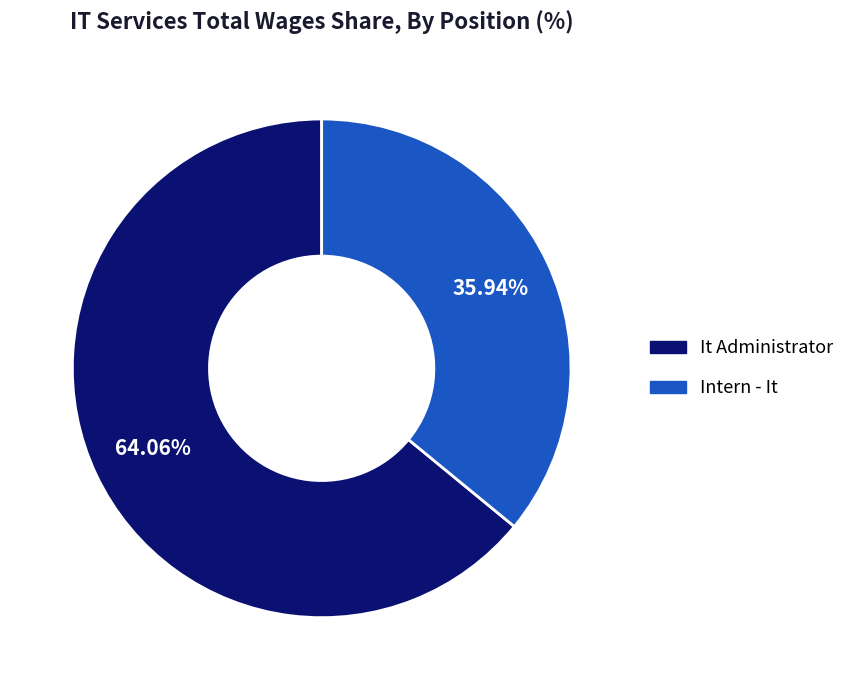

What is the total percentage of Intern - It and It Administrator?

100.0%